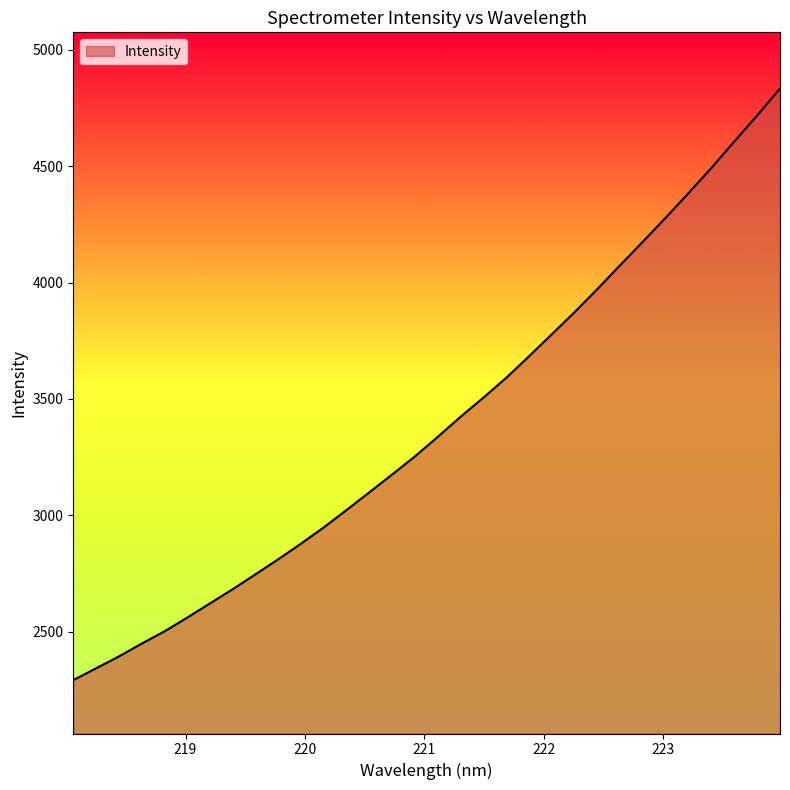

What is the difference between the maximum and minimum values?

2542.1